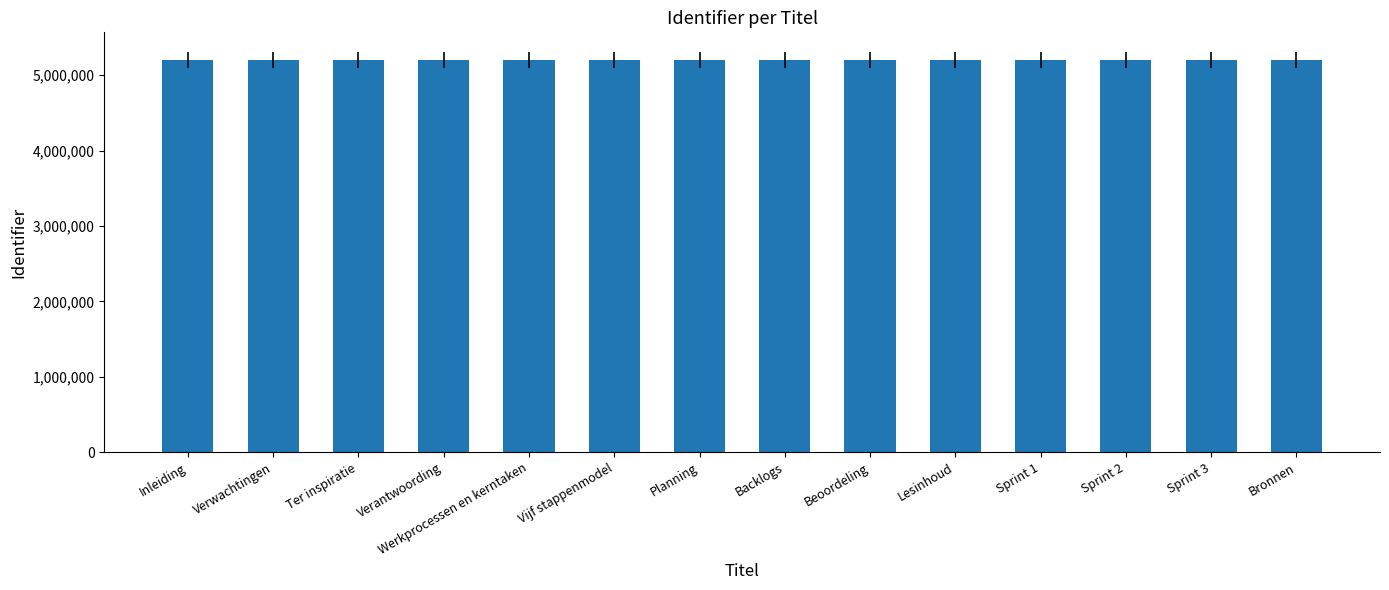

What is the value of the 1st bar from the left?

5199047